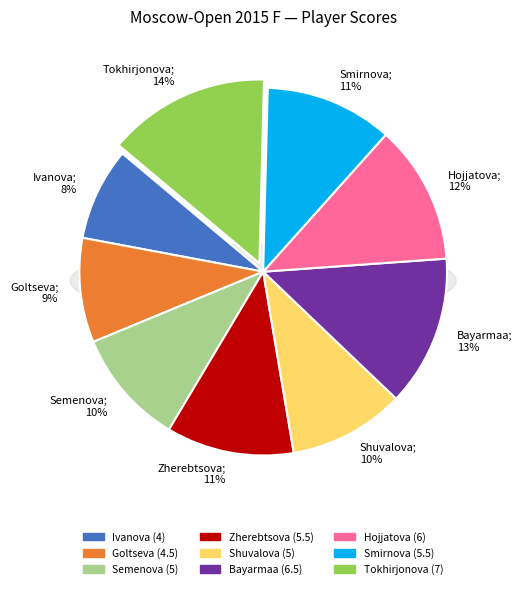

What percentage is the Shuvalova Polina slice, to the nearest percent?

10%